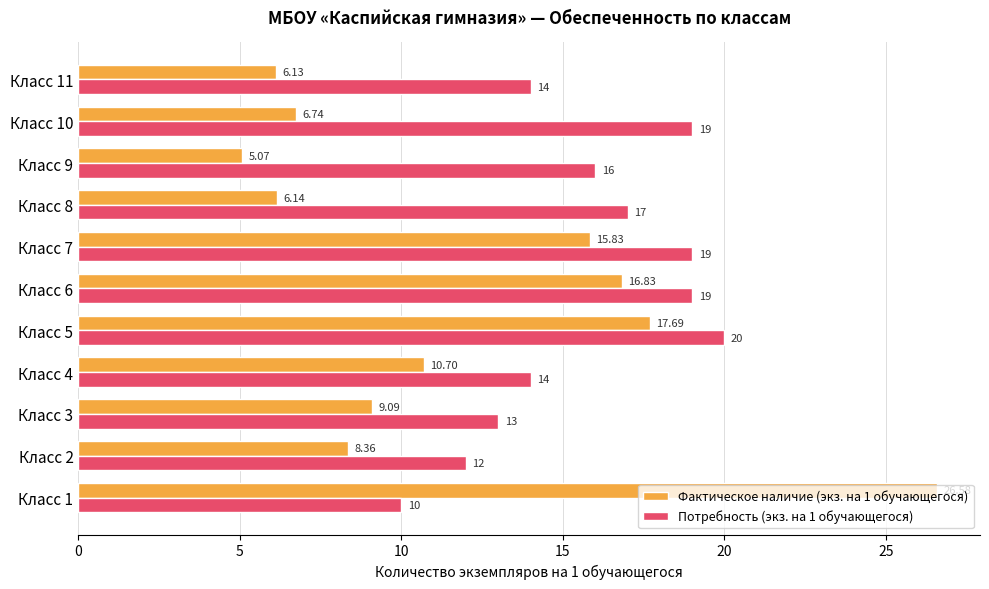

Which series changed the most between Класс 1 and Класс 10?

Фактическое наличие (экз. на 1 обучающегося)